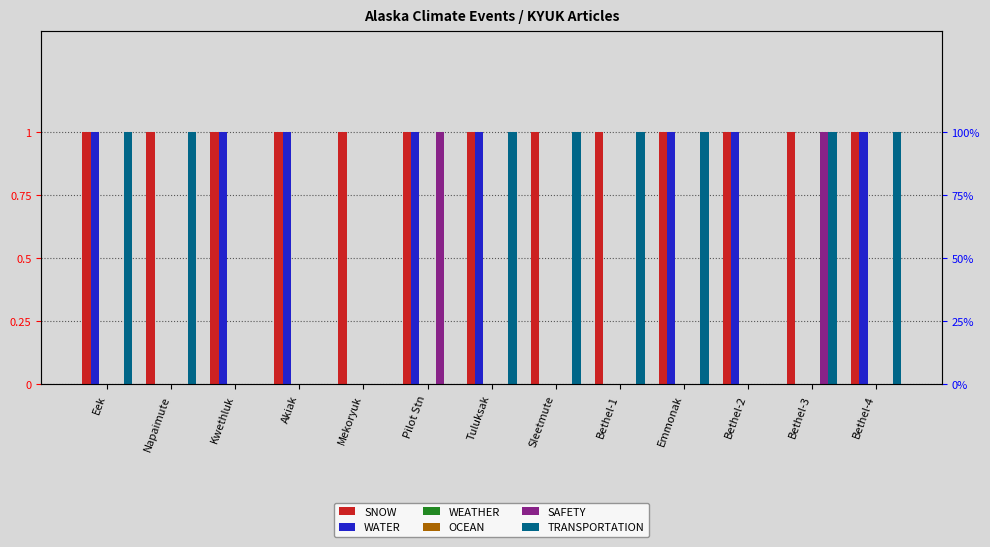

Reading left to right, transcribe all the data shown in this chart.

SNOW: 1	1	1	1	1	1	1	1	1	1	1	1	1
WATER: 1	0	1	1	0	1	1	0	0	1	1	0	1
WEATHER: 0	0	0	0	0	0	0	0	0	0	0	0	0
OCEAN: 0	0	0	0	0	0	0	0	0	0	0	0	0
SAFETY: 0	0	0	0	0	1	0	0	0	0	0	1	0
TRANSPORTATION: 1	1	0	0	0	0	1	1	1	1	0	1	1